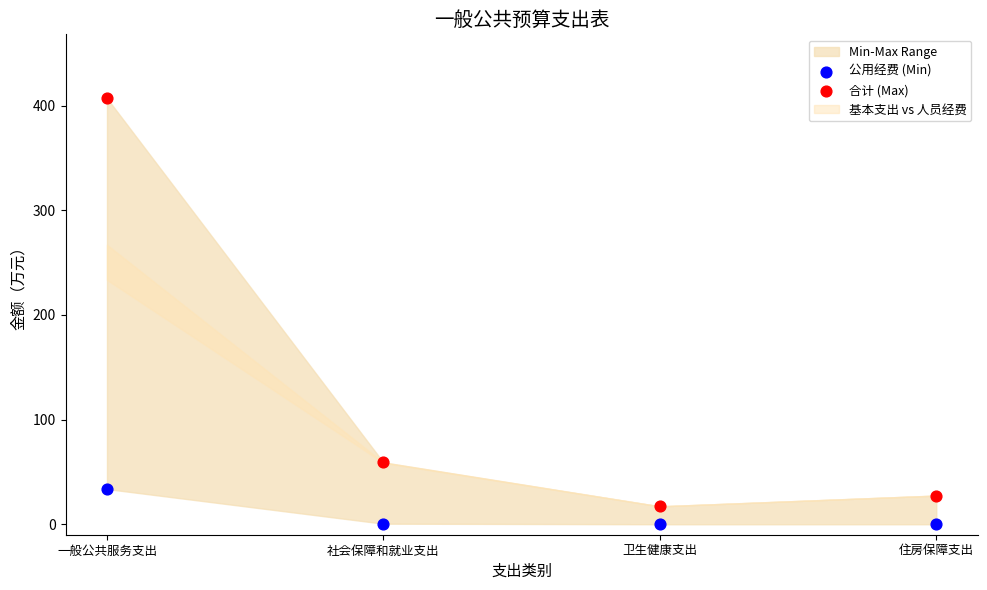

What is the X range (max minus min) for the scatter plot?

1.0